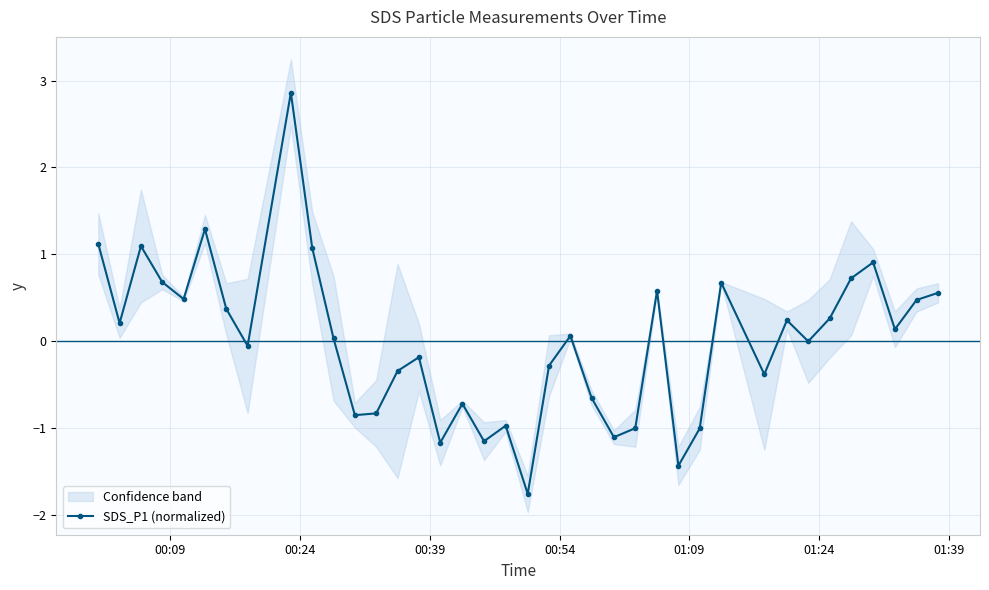

What is the minimum value shown in the chart?

-1.8